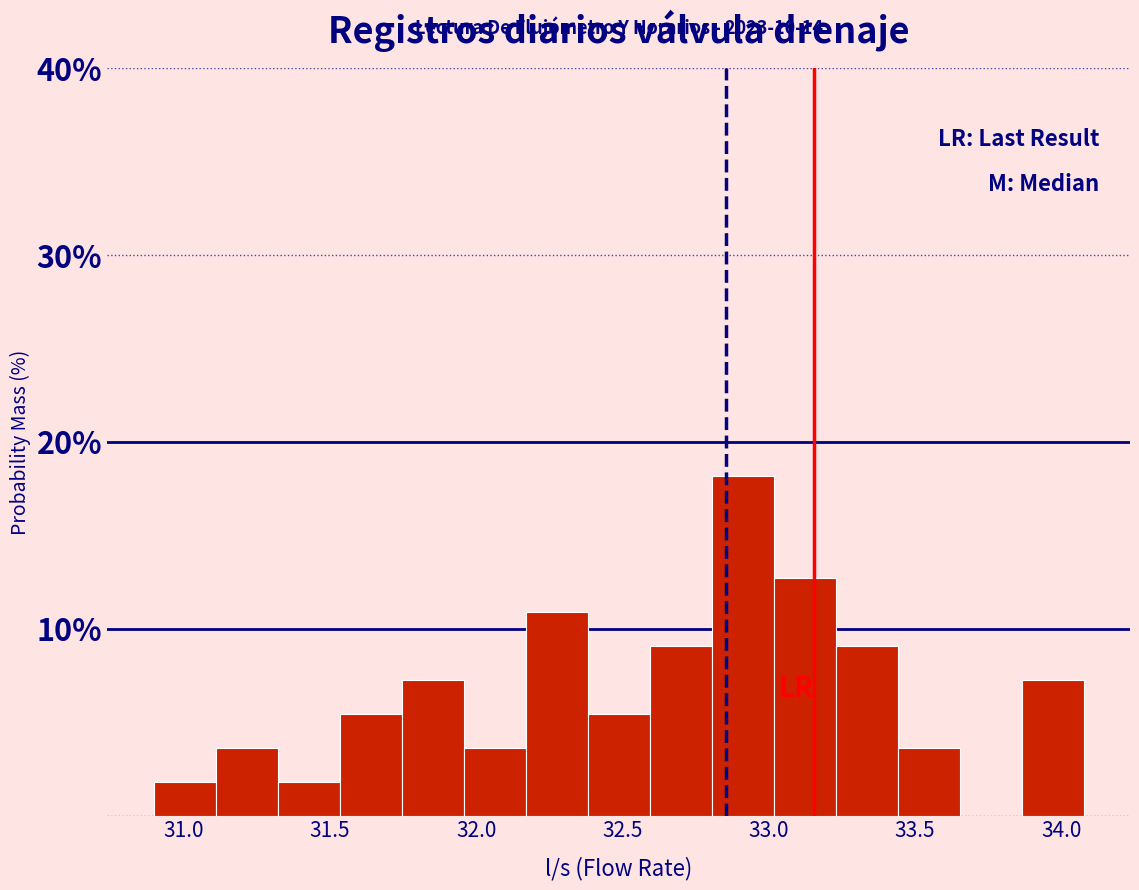

Over which range of the x-axis is the bar tallest?

32.80 to 33.00